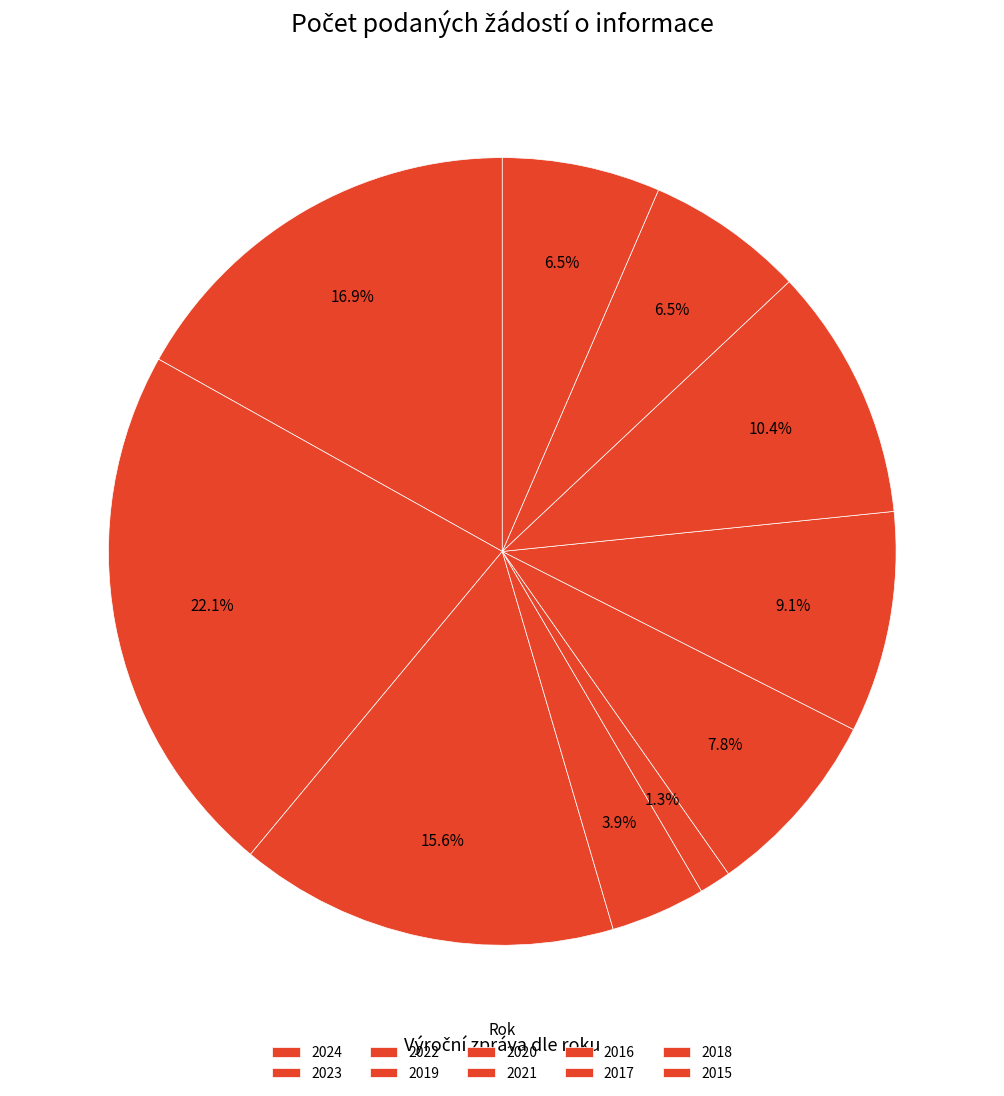

How many segments does this pie chart have?

10